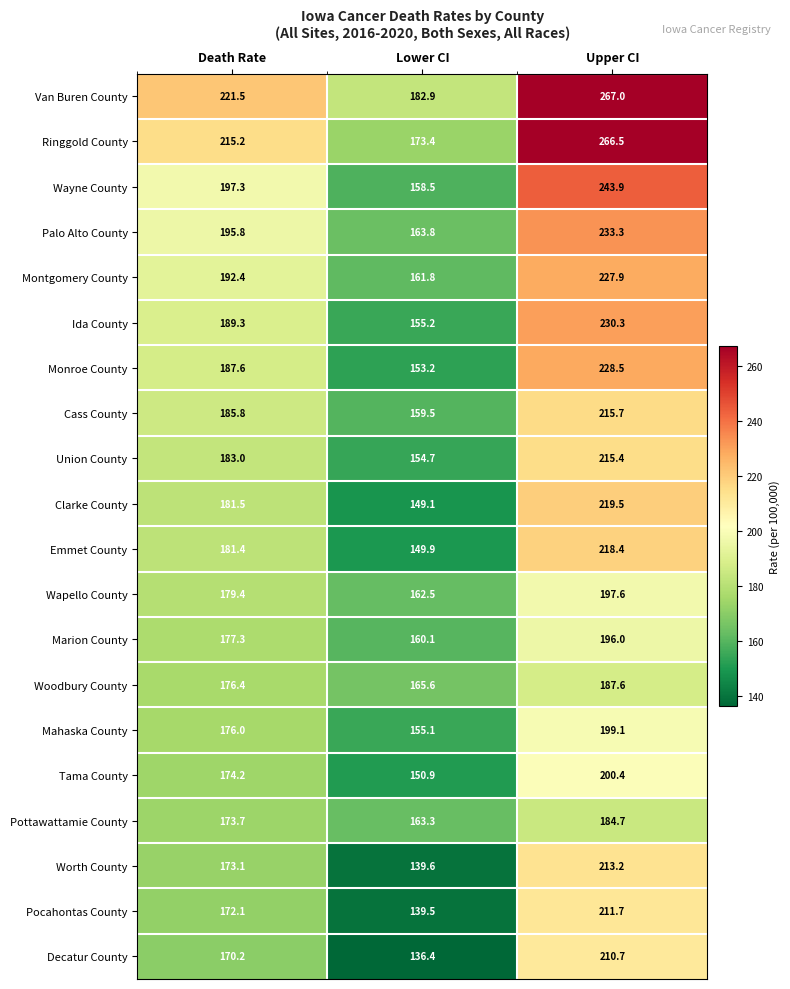

Rank the series by their maximum value, from highest to lowest.

Van Buren County, Ringgold County, Wayne County, Palo Alto County, Ida County, Monroe County, Montgomery County, Clarke County, Emmet County, Cass County, Union County, Worth County, Pocahontas County, Decatur County, Tama County, Mahaska County, Wapello County, Marion County, Woodbury County, Pottawattamie County